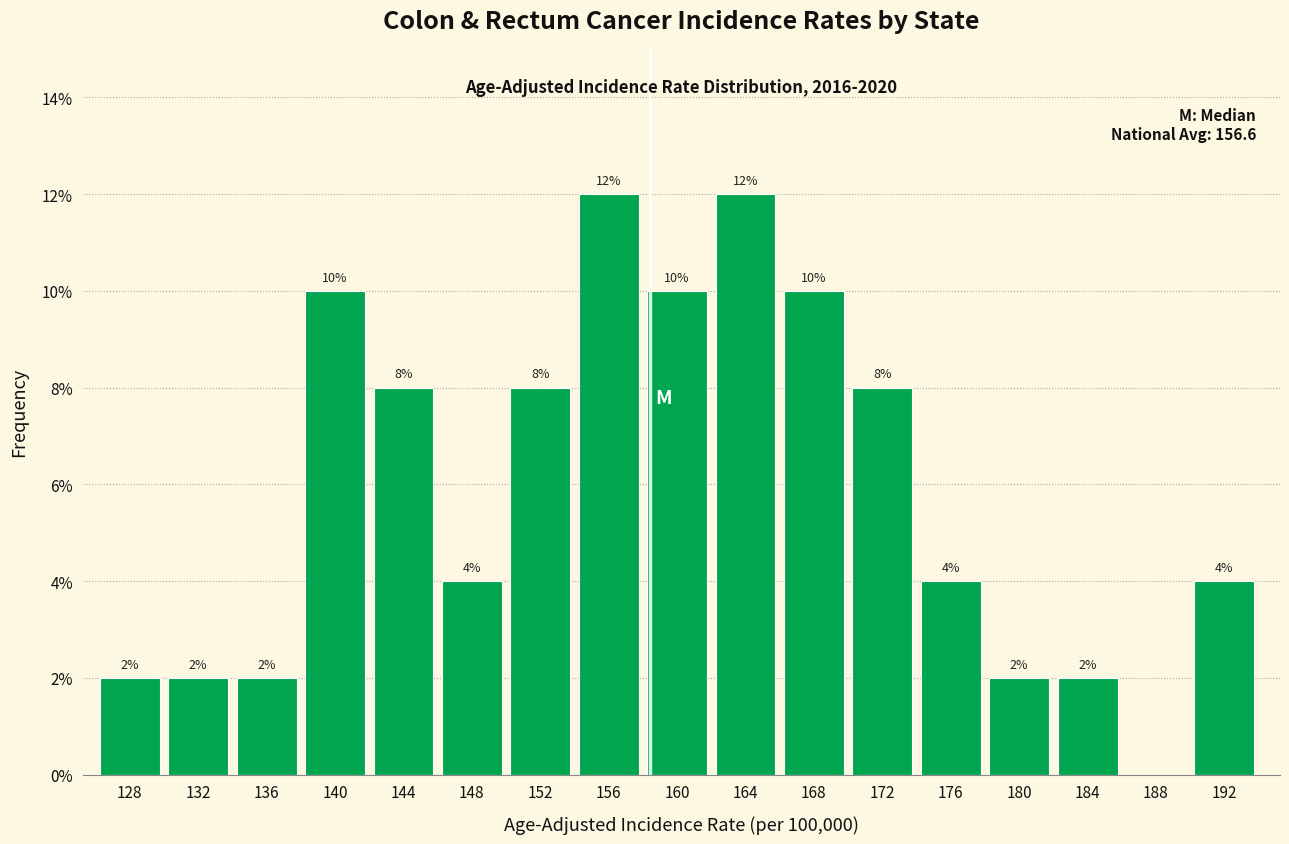

Reading left to right, extract all data points from this chart.

128=2	132=2	136=2	140=10	144=8	148=4	152=8	156=12	160=10	164=12	168=10	172=8	176=4	180=2	184=2	188=0	192=4